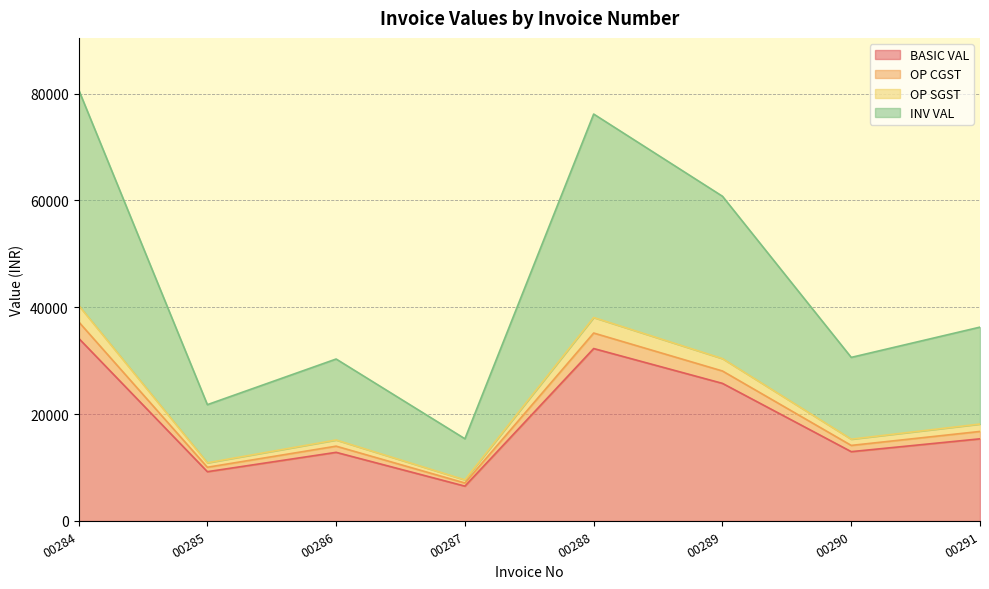

The value of BASIC VAL at 00286 is 8551.5. True or false?

False